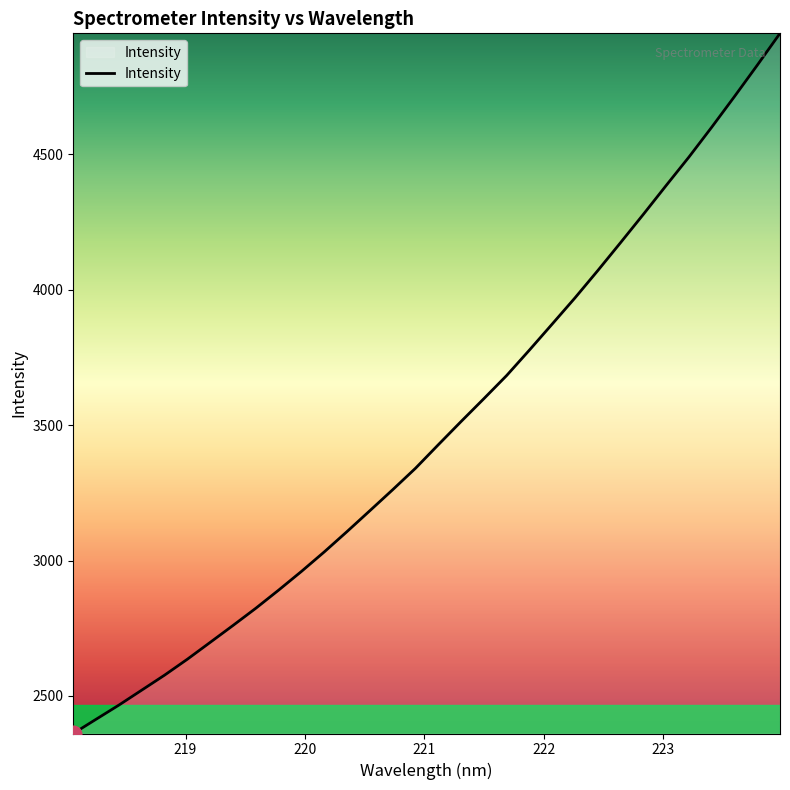

How many categories are shown in the chart?

32